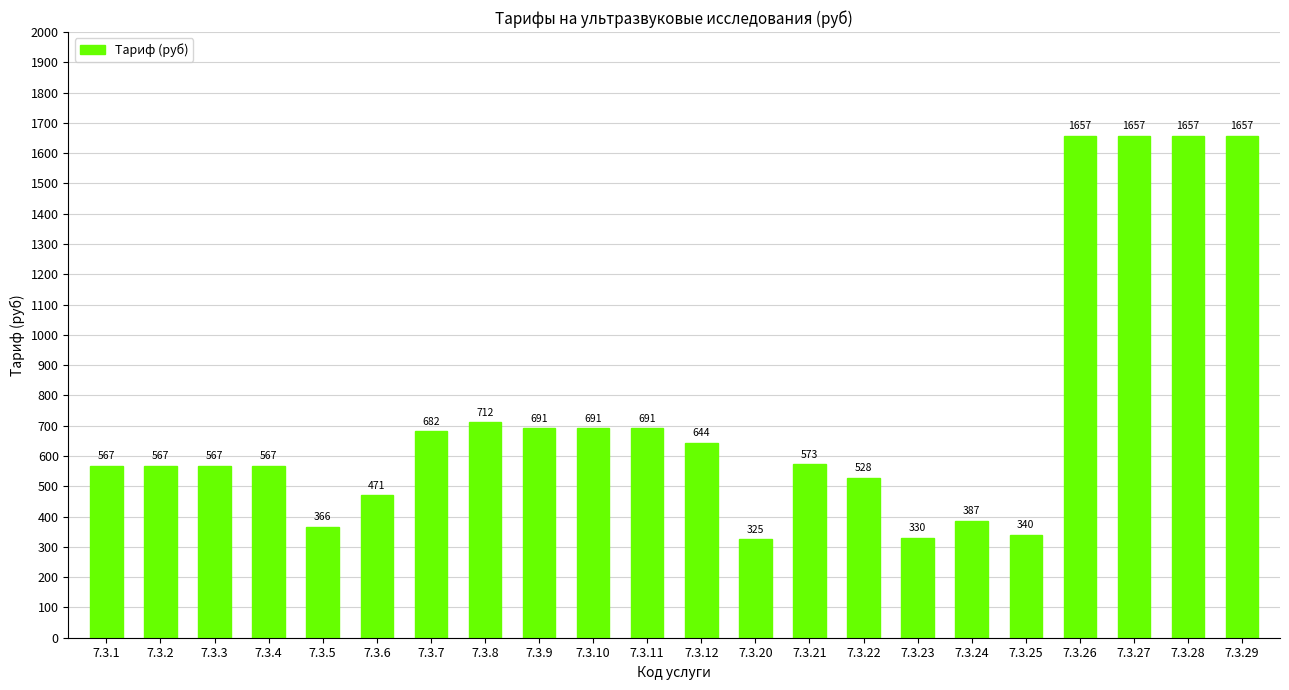

What is the average value?

742